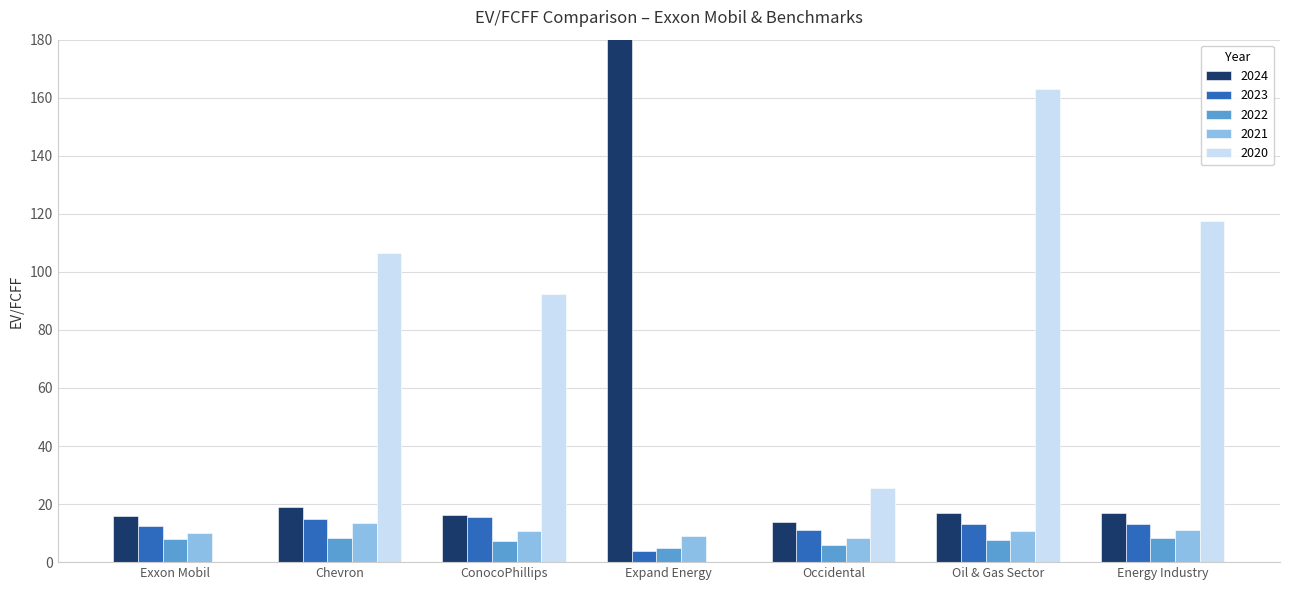

Reading left to right, transcribe all the data shown in this chart.

2024: Exxon Mobil=15.8	Chevron=19.0	ConocoPhillips=16.3	Expand Energy=269.7	Occidental=13.7	Oil & Gas Sector=16.9	Energy Industry=16.8
2023: Exxon Mobil=12.5	Chevron=14.8	ConocoPhillips=15.4	Expand Energy=3.7	Occidental=11.2	Oil & Gas Sector=13.0	Energy Industry=13.3
2022: Exxon Mobil=7.8	Chevron=8.3	ConocoPhillips=7.4	Expand Energy=4.8	Occidental=6.0	Oil & Gas Sector=7.7	Energy Industry=8.2
2021: Exxon Mobil=10.1	Chevron=13.3	ConocoPhillips=10.7	Expand Energy=8.9	Occidental=8.4	Oil & Gas Sector=10.8	Energy Industry=11.2
2020: Exxon Mobil=0.0	Chevron=106.6	ConocoPhillips=92.5	Expand Energy=0.0	Occidental=25.6	Oil & Gas Sector=163.0	Energy Industry=117.6